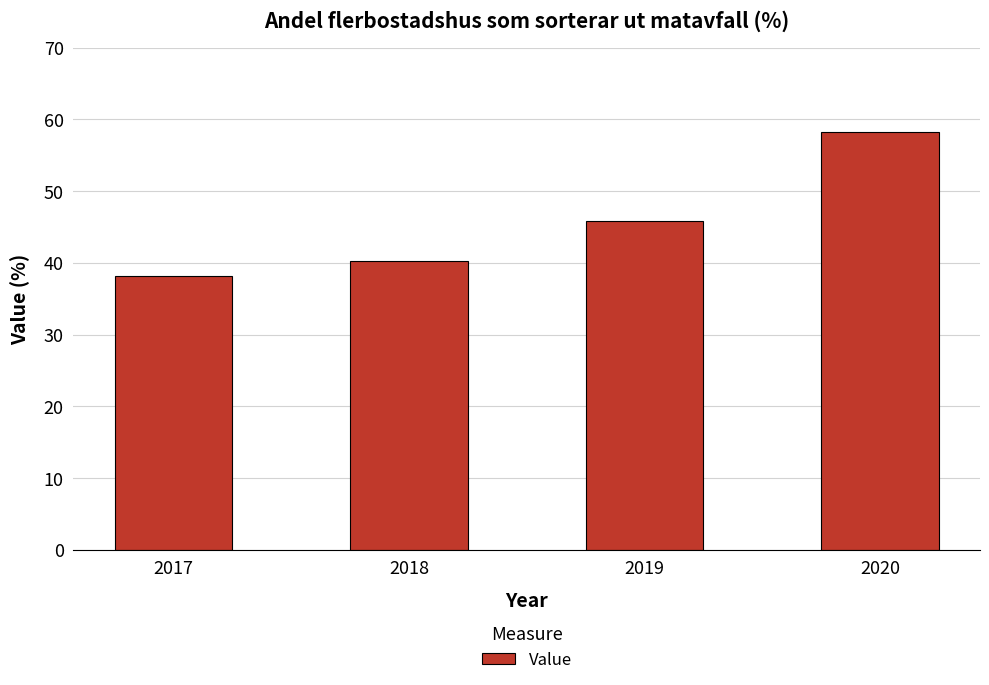

Reading left to right, list all the values displayed in this chart.

2017=38.2	2018=40.2	2019=45.8	2020=58.2